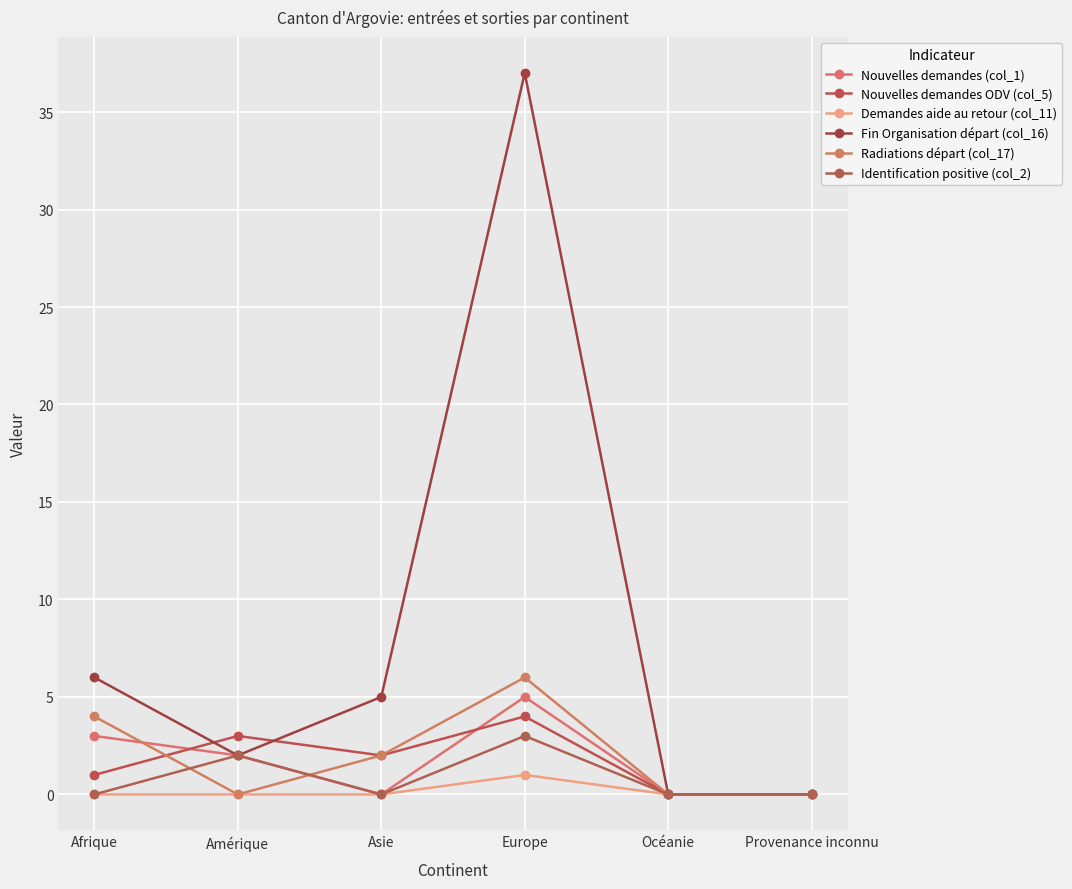

At which category does the chart reach its minimum across all series?

Asie